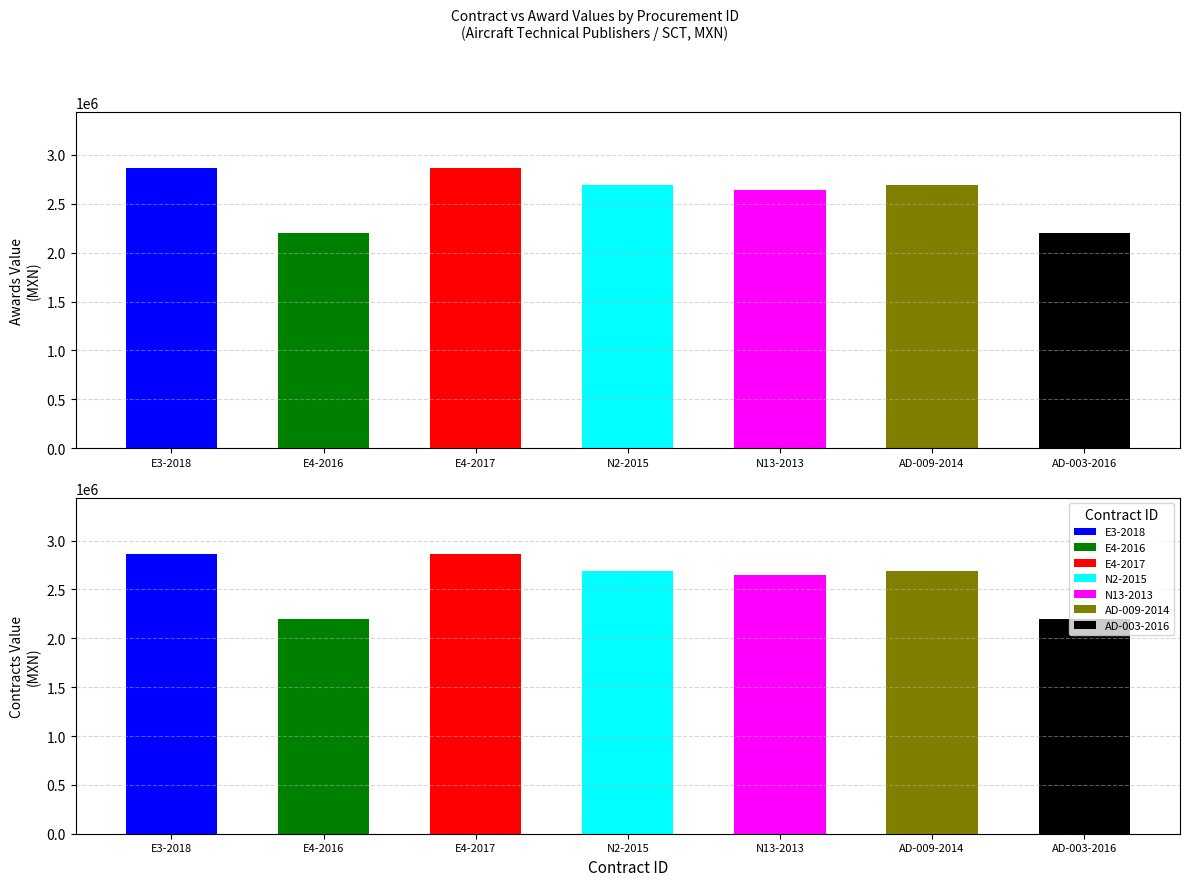

Reading right to left, extract all data points from this chart.

awards.value.amount: DGAC-AD-003-2016=2198525.0	DGAC-AD-009-2014=2694053.0	SA-009000901-N13-2013=2645309.5	SA-009000901-N2-2015=2694053.0	AA-009000901-E4-2017=2864388.3	AA-009000901-E4-2016=2198525.0	AA-009000901-E3-2018=2864388.3
contracts.value.amount: DGAC-AD-003-2016=2198525.0	DGAC-AD-009-2014=2694053.0	SA-009000901-N13-2013=2645309.5	SA-009000901-N2-2015=2694053.0	AA-009000901-E4-2017=2864388.3	AA-009000901-E4-2016=2198525.0	AA-009000901-E3-2018=2864388.3